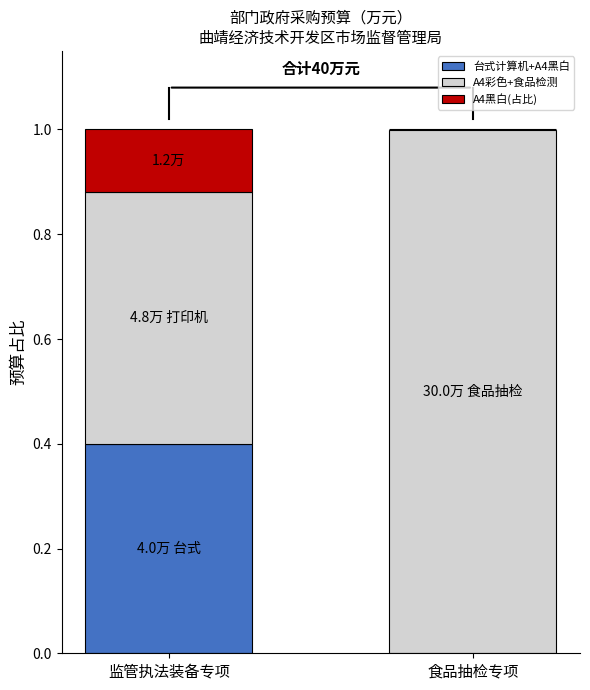

What is the total value across all series at 监管执法装备专项?

1.0